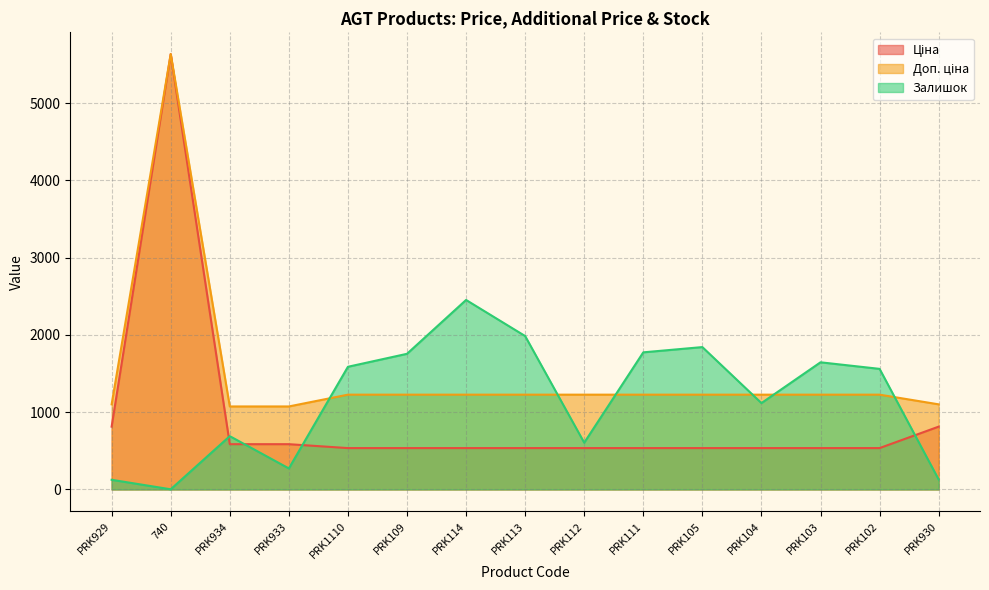

Count the number of categories in the chart.

15